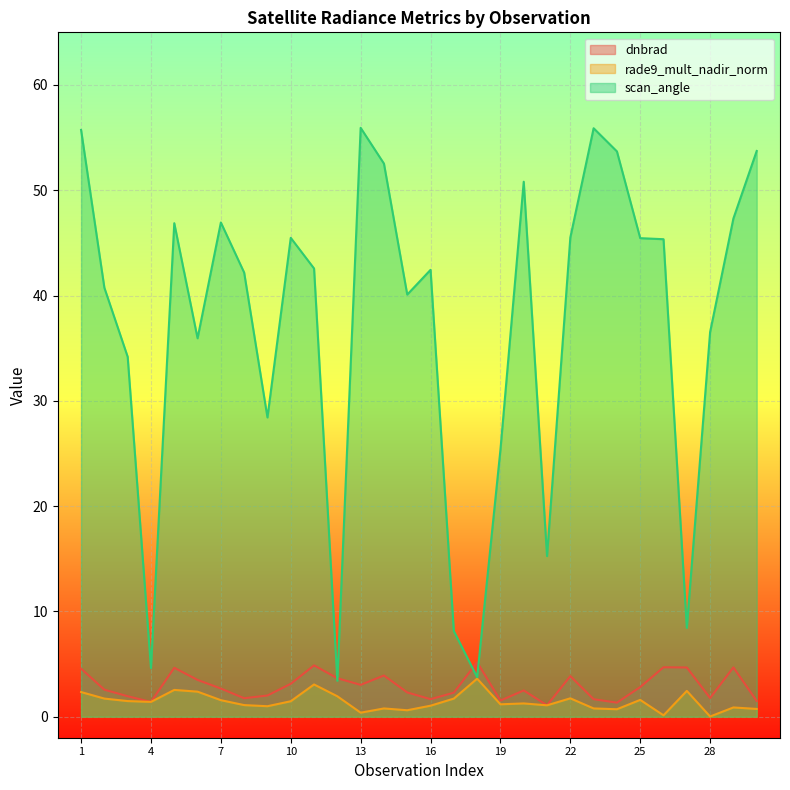

True or false: rade9_mult_nadir_norm has more than 0 interior local peaks.

True